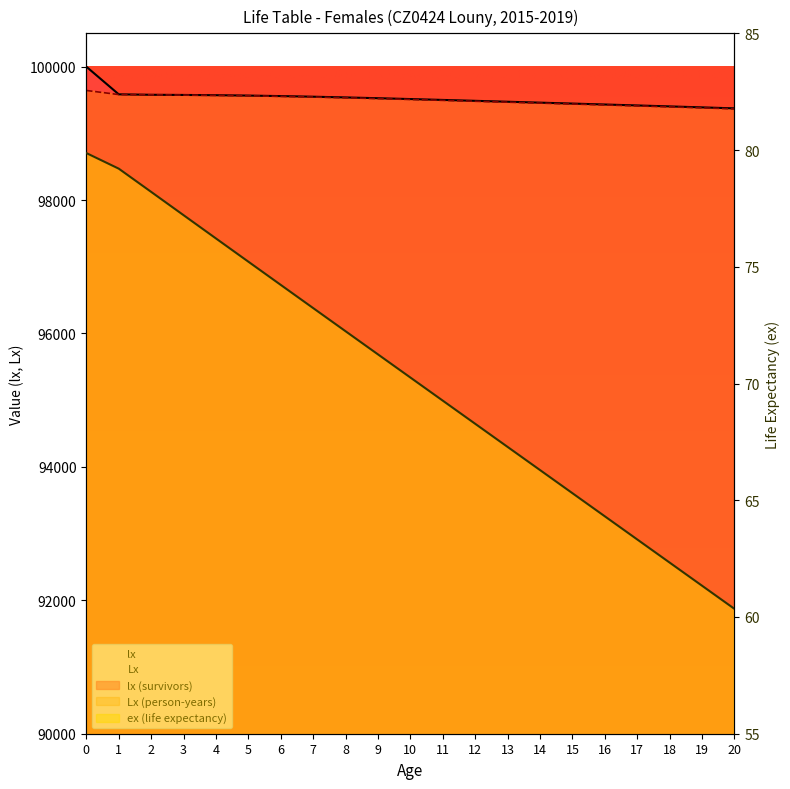

What is the sum of the ex values at 2 and 12?

146.5